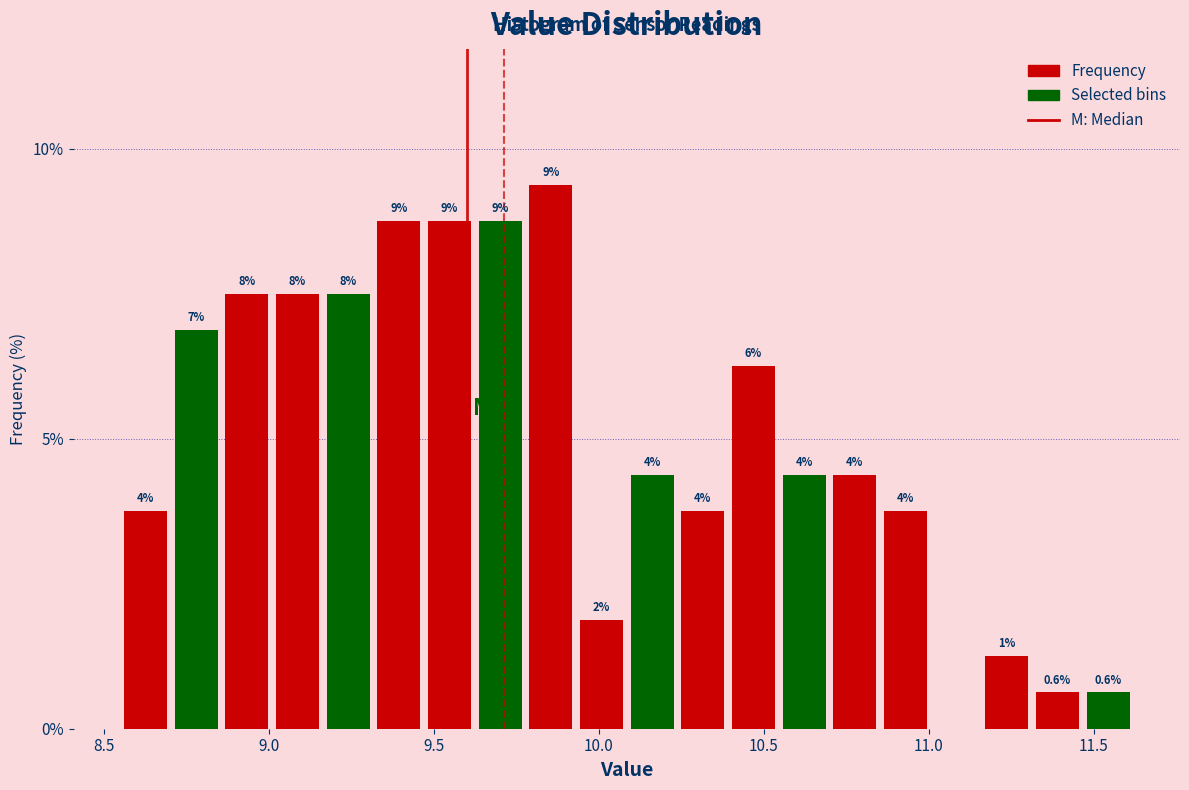

Read against the x-axis, roughly where is the centre of the tallest bar?

9.85